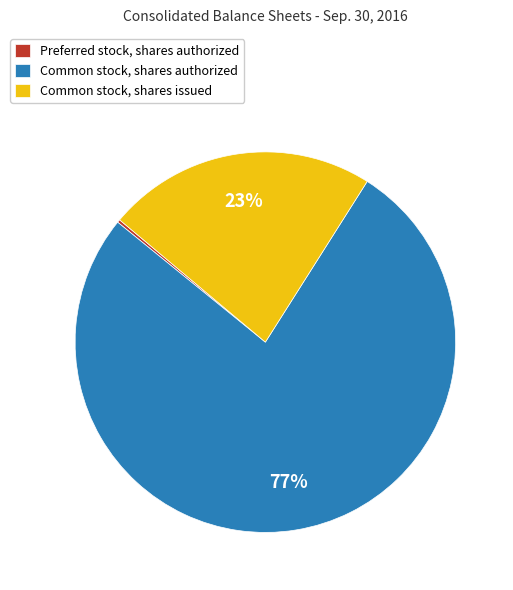

To the nearest percent, what is the difference between the Common stock, shares authorized and Common stock, shares issued slice percentages?

54%